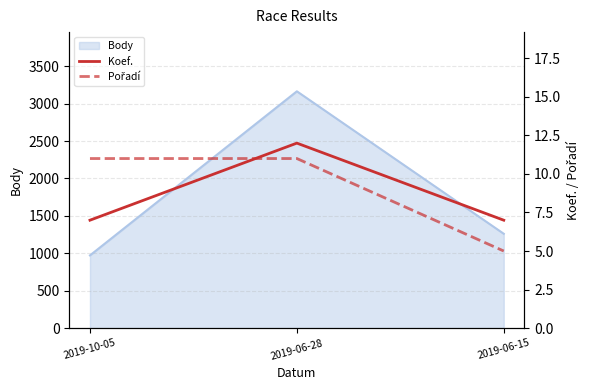

How many values in the Pořadí series are below 11?

1